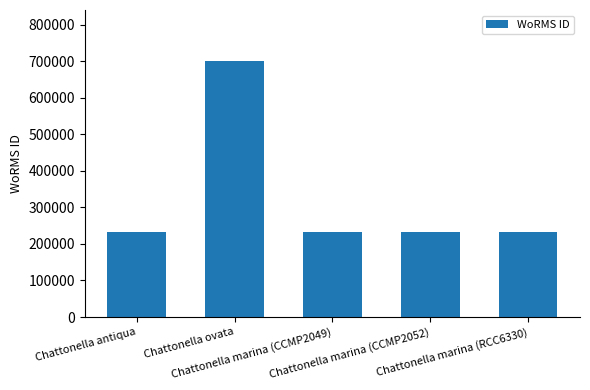

Does the chart contain any negative values?

No